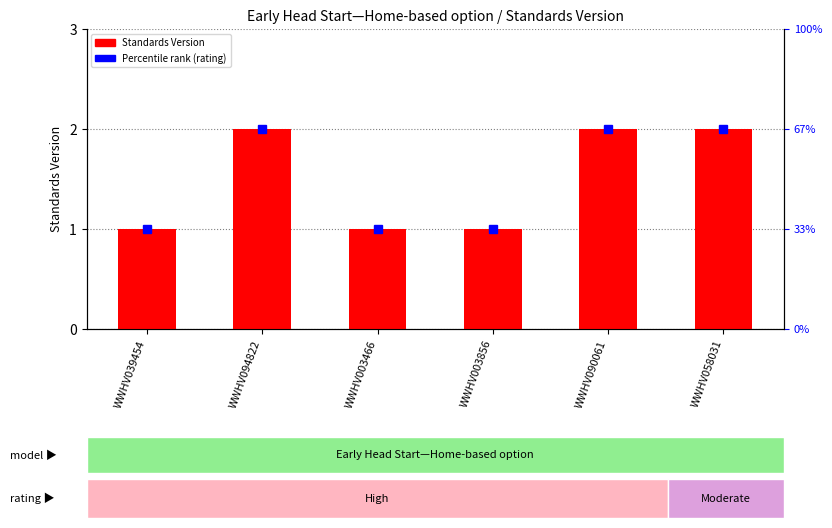

Rank the categories by value from lowest to highest.

WWHV039454, WWHV003466, WWHV003856, WWHV094822, WWHV090061, WWHV058031